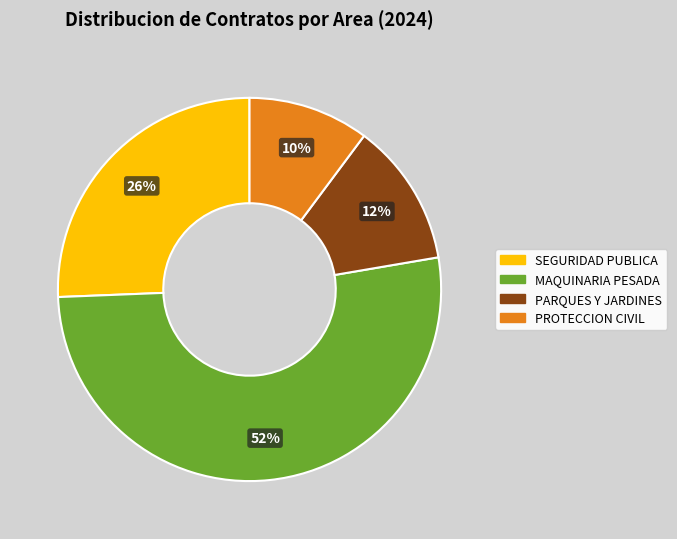

Which category has the smallest portion of the pie?

PROTECCION CIVIL